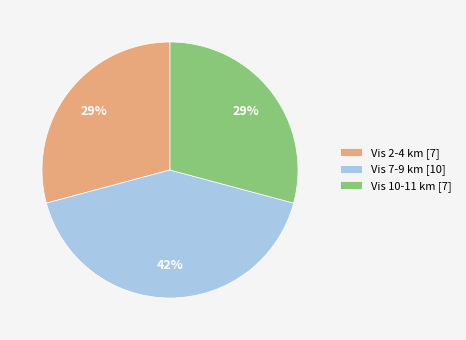

To the nearest percent, what is the difference between the largest and smallest slice percentages?

13%